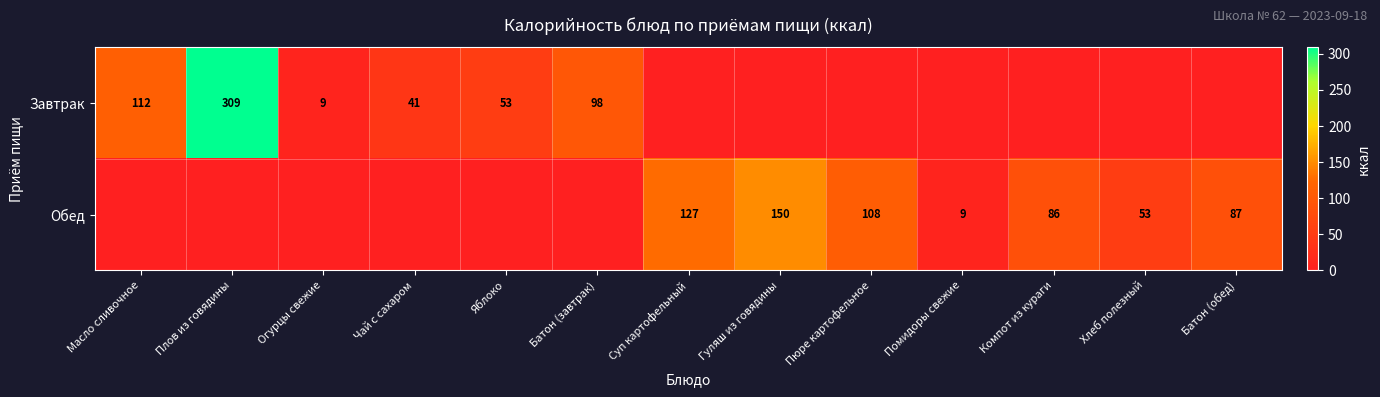

Is the value of Завтрак at Масло сливочное greater than the value of Обед at Суп картофельный?

No